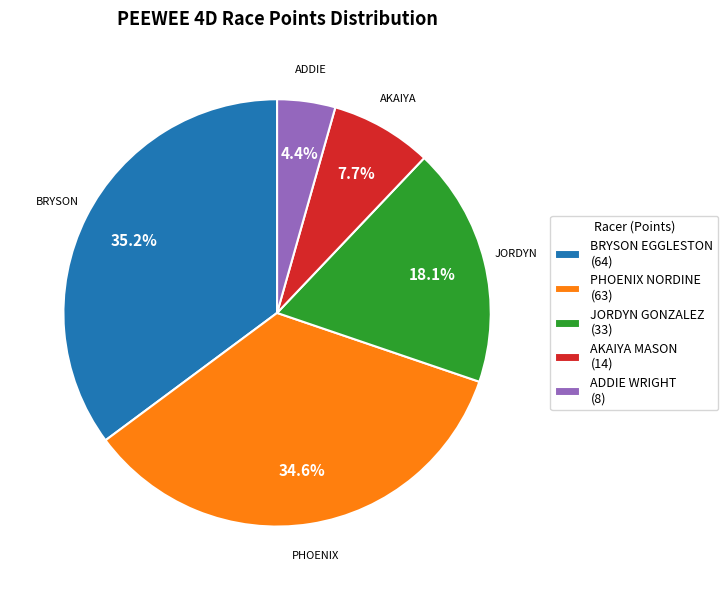

What is the largest slice in the pie chart?

BRYSON EGGLESTON